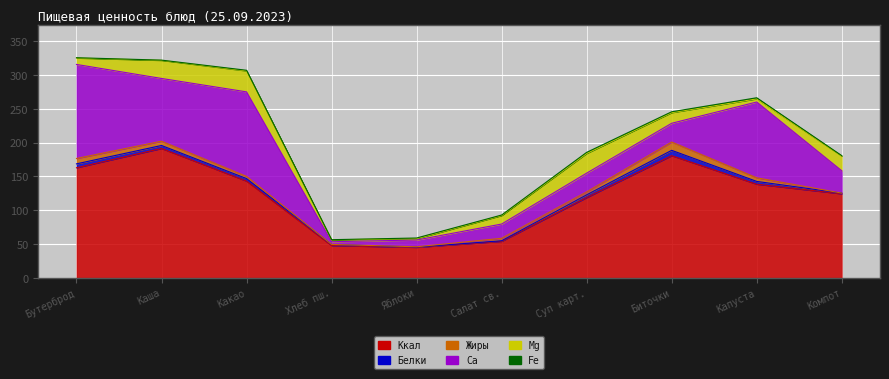

What is the highest value of the Мg series?

31.0